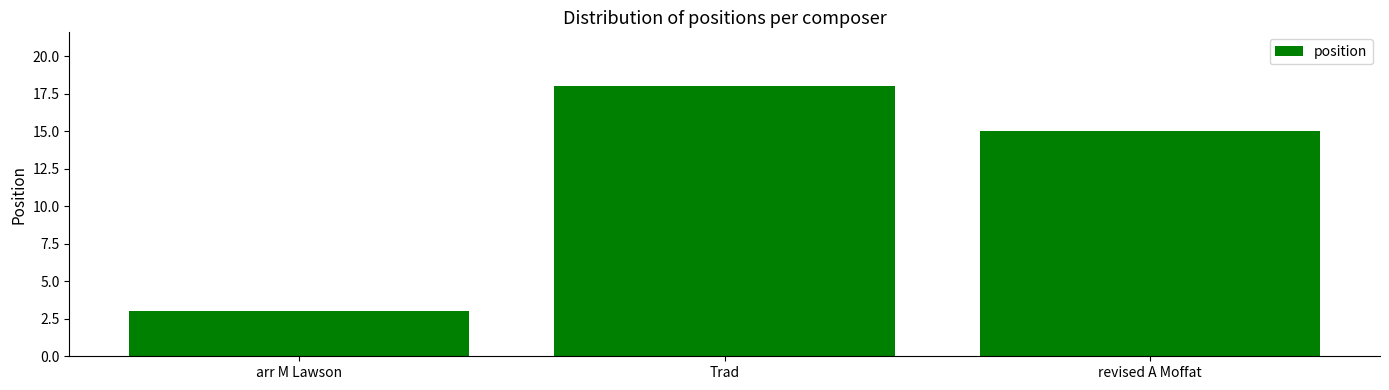

The value at Trad is 18. True or false?

True